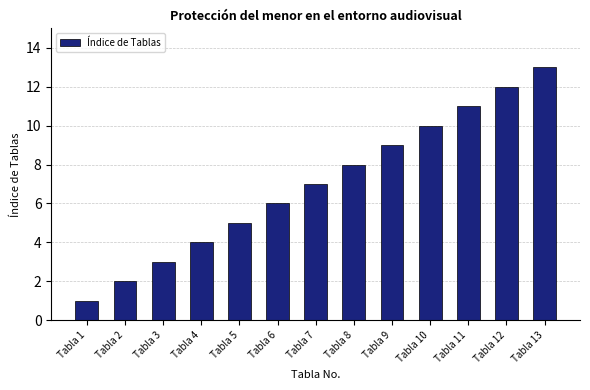

List the labels in order of value, smallest first.

Tabla 1, Tabla 2, Tabla 3, Tabla 4, Tabla 5, Tabla 6, Tabla 7, Tabla 8, Tabla 9, Tabla 10, Tabla 11, Tabla 12, Tabla 13